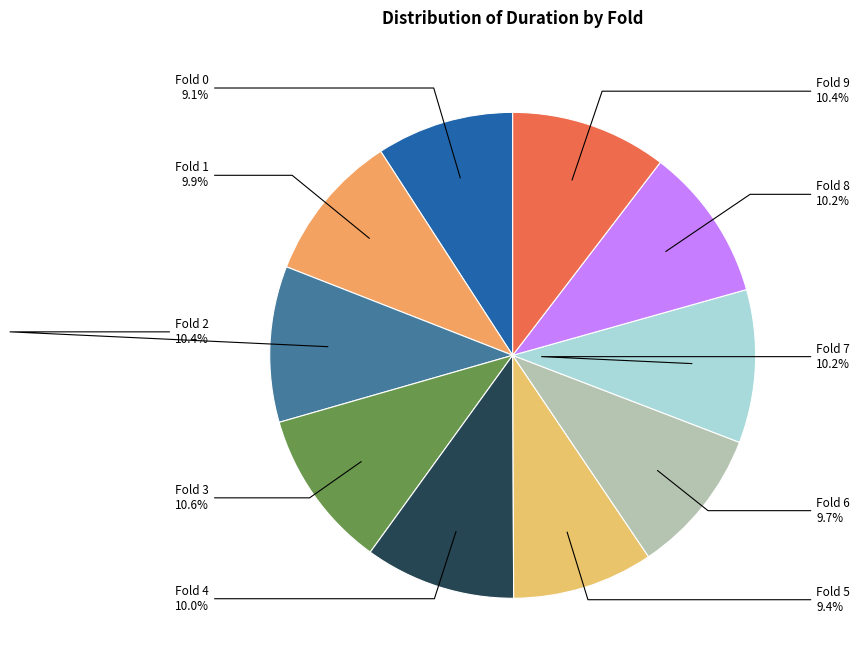

What is the ratio of the value at Fold 5 to the value at Fold 0?

1.0